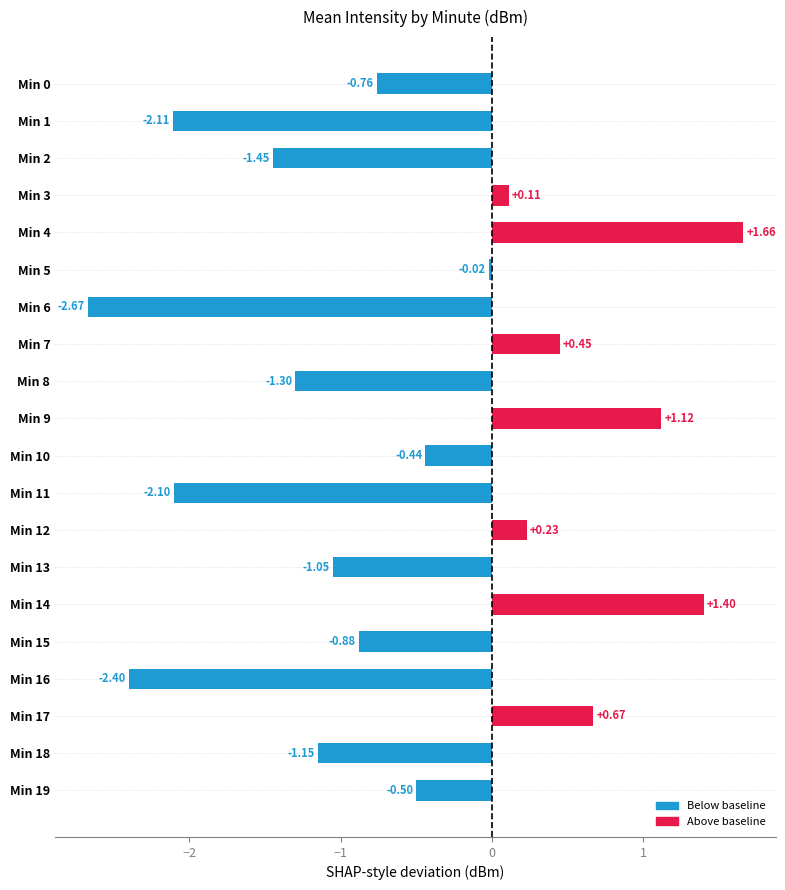

What is the difference between the maximum and second lowest values?

4.1